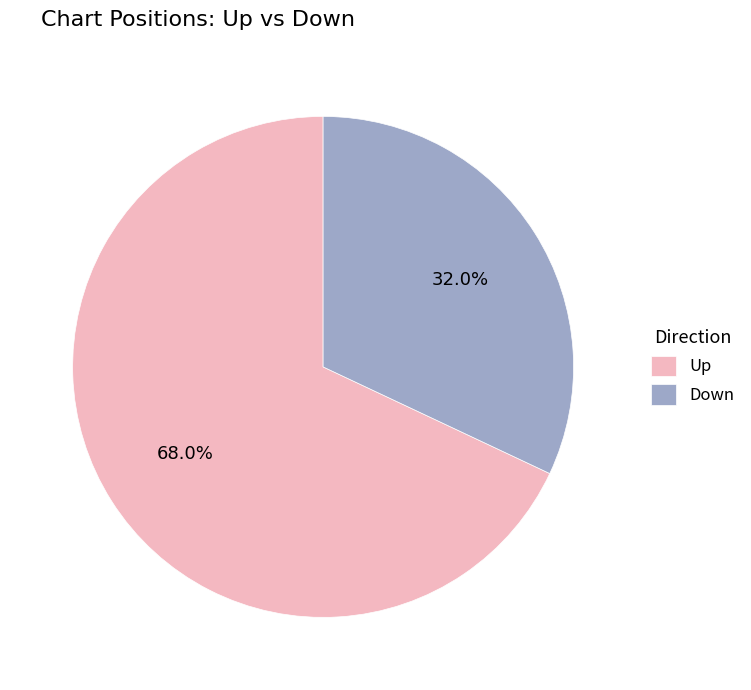

Rank the categories by value from highest to lowest.

Up, Down